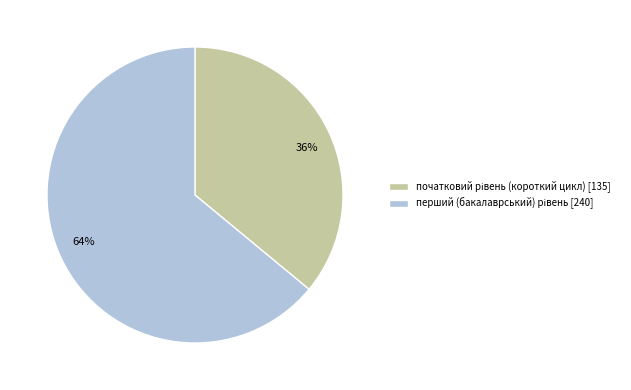

How many slices are in this pie chart?

2